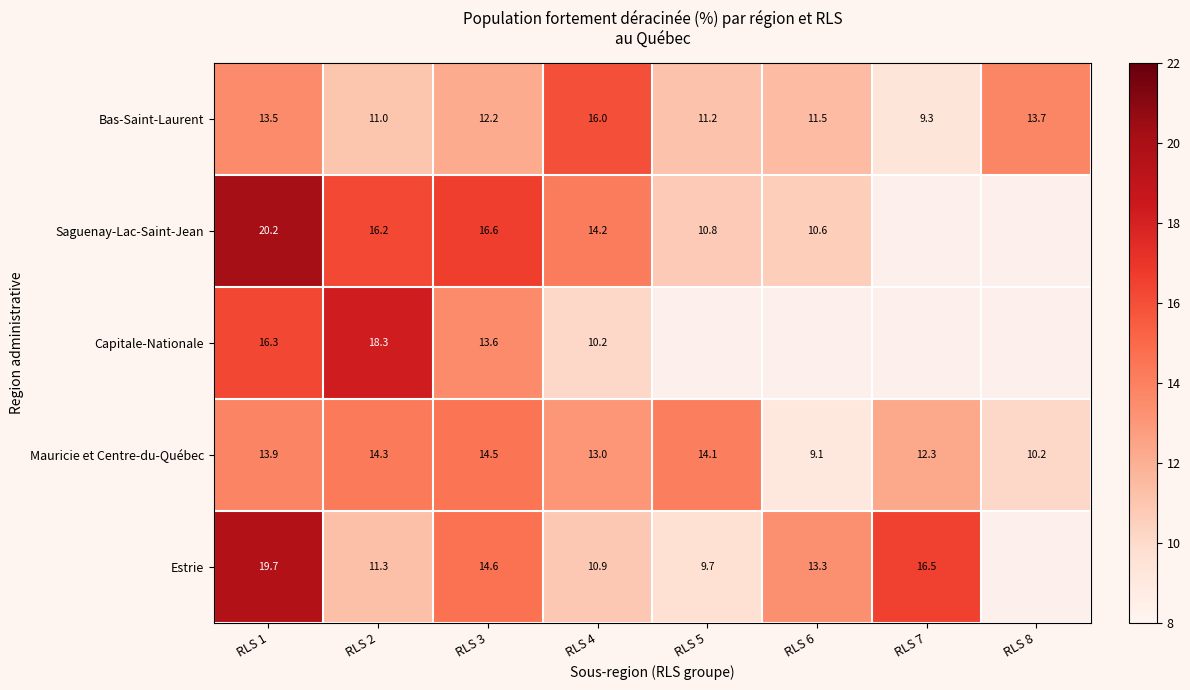

Is the value of Saguenay-Lac-Saint-Jean at RLS 5 greater than the value of Mauricie et Centre-du-Québec at RLS 1?

No